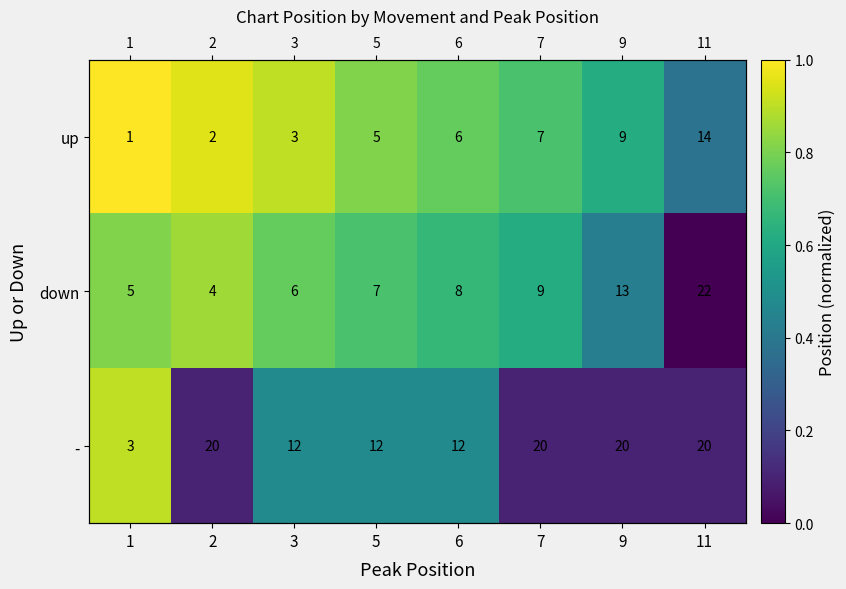

Is the value of up at 1 greater than the value of - at 2?

Yes